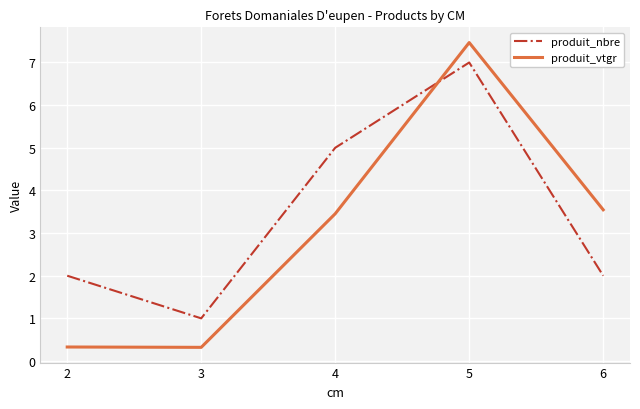

How many lines are shown in the chart?

2